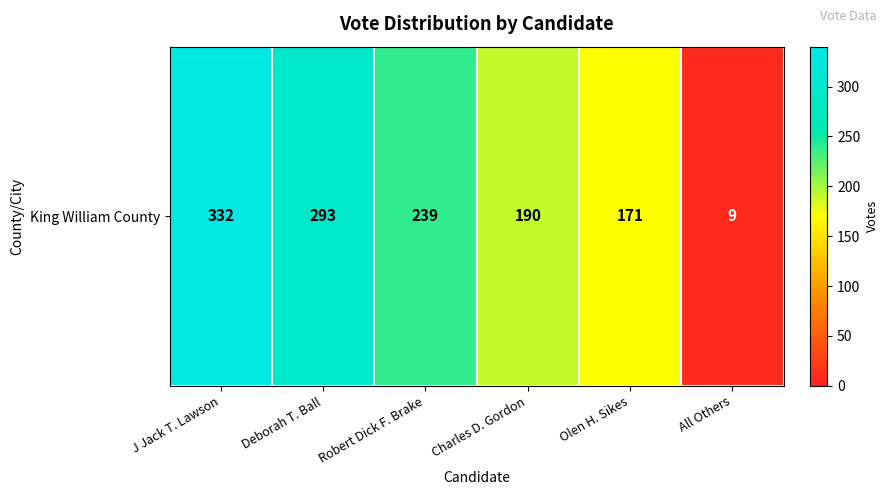

What is the difference between the values at Charles D. Gordon and Deborah T. Ball?

103